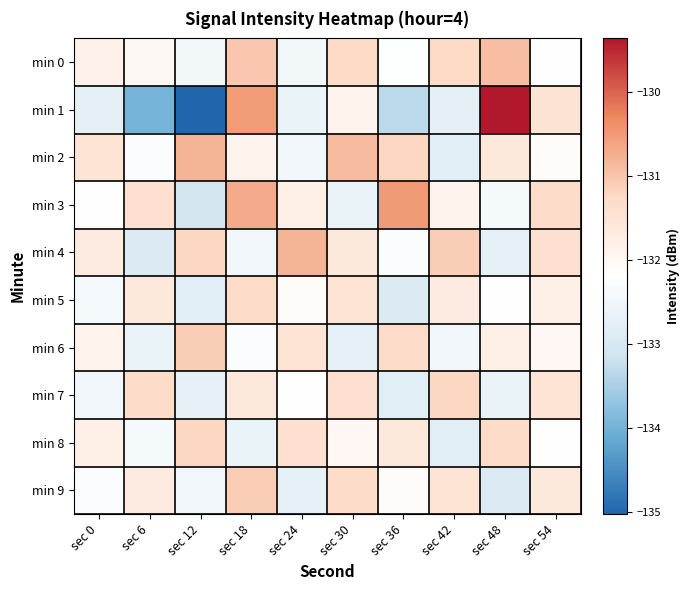

At how many categories does at least one series exceed -134?

10